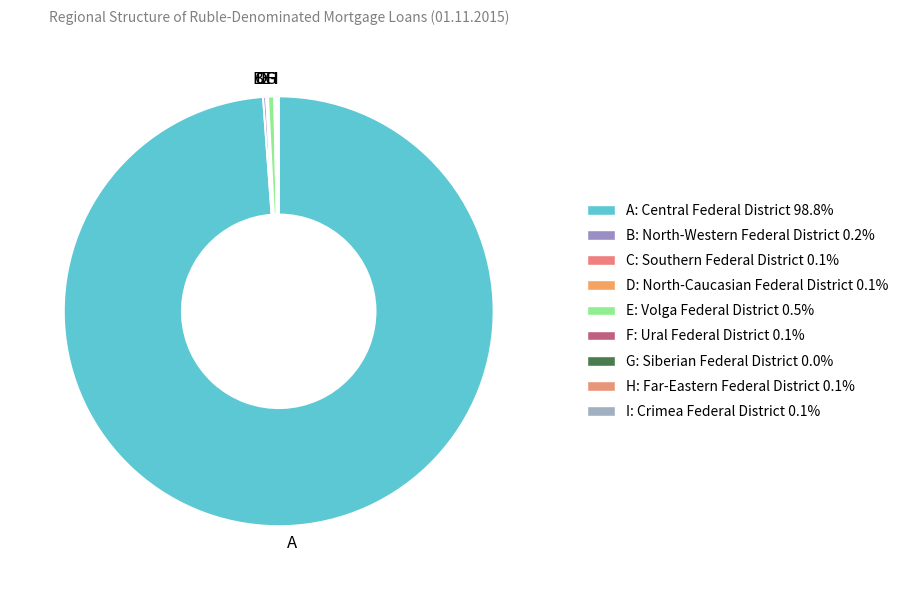

Which slice is the largest?

A